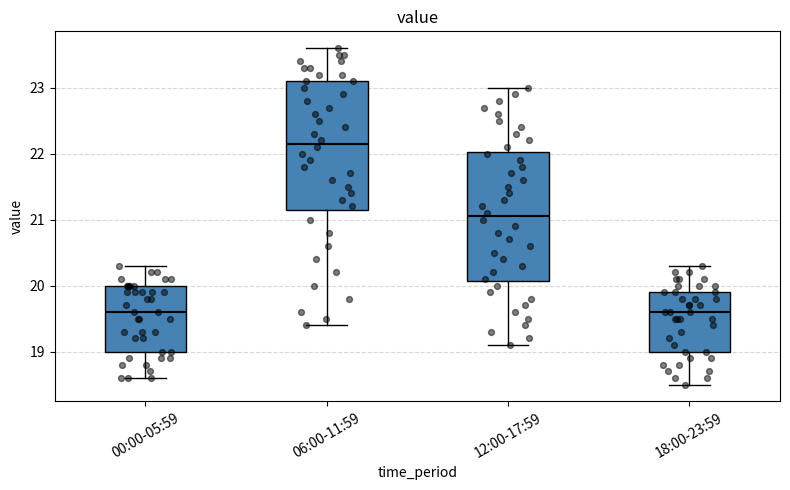

Where is the upper edge of the box for 06:00-11:59 on the y-axis? The values are not printed on the chart, so give them approximately, as read against the axis.

23.1